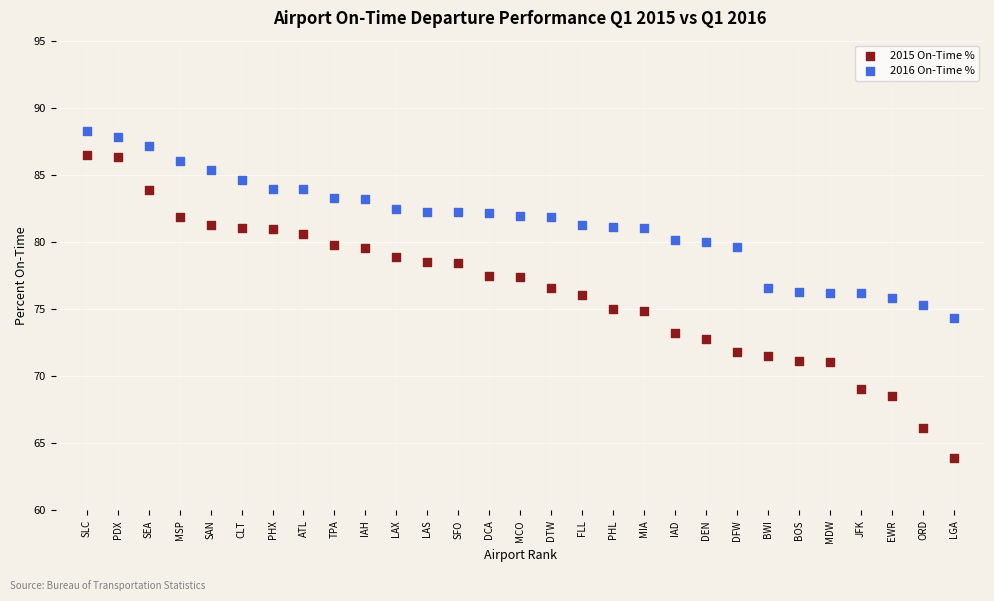

Across all data points, what is the range of X values (max minus min)?

28.0